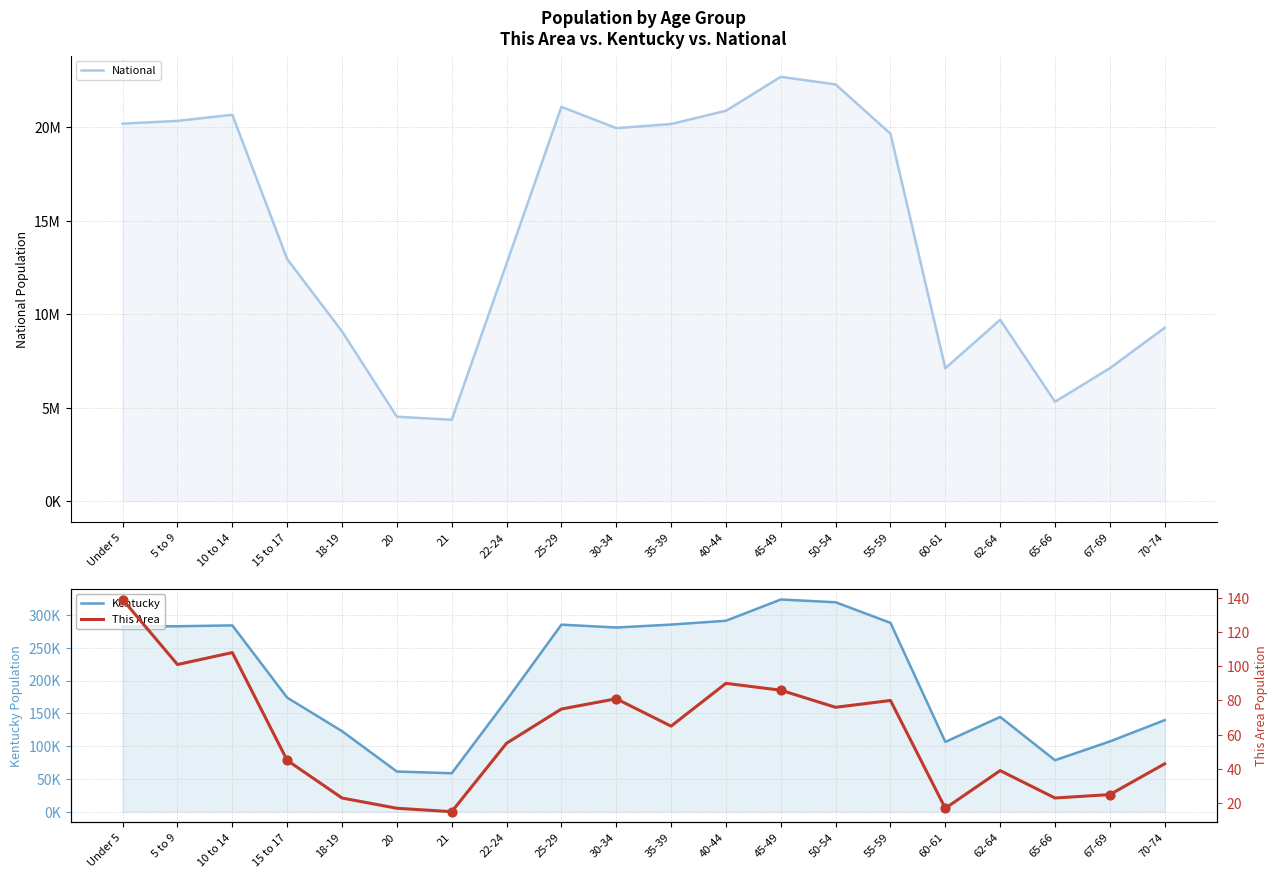

Is the value of National at 21 greater than the value of Kentucky at 20?

Yes